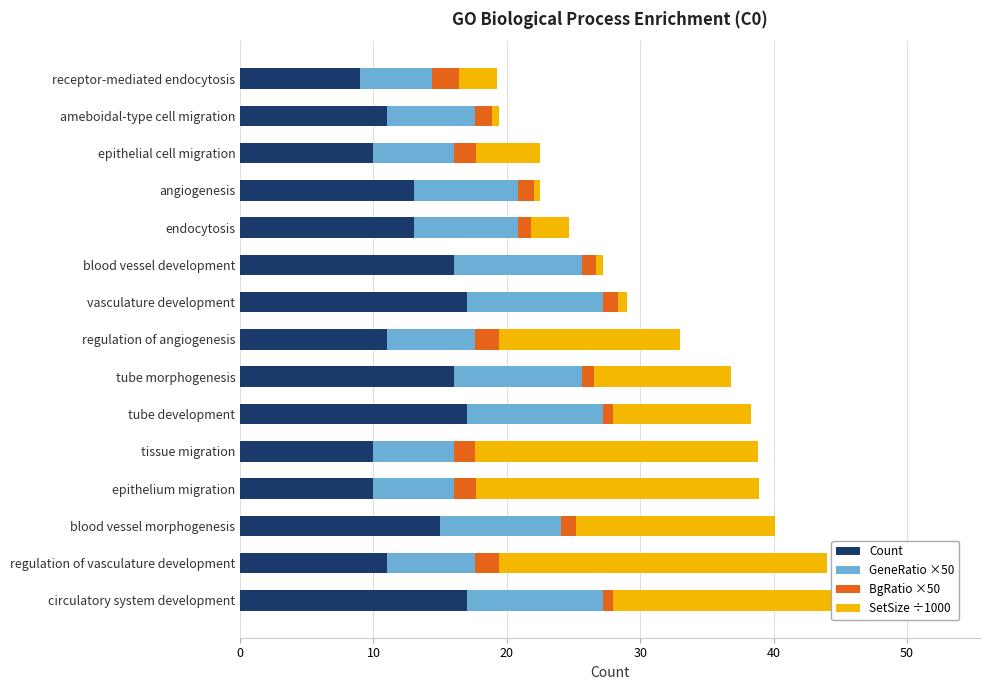

What is the highest value of the Count series?

17.0